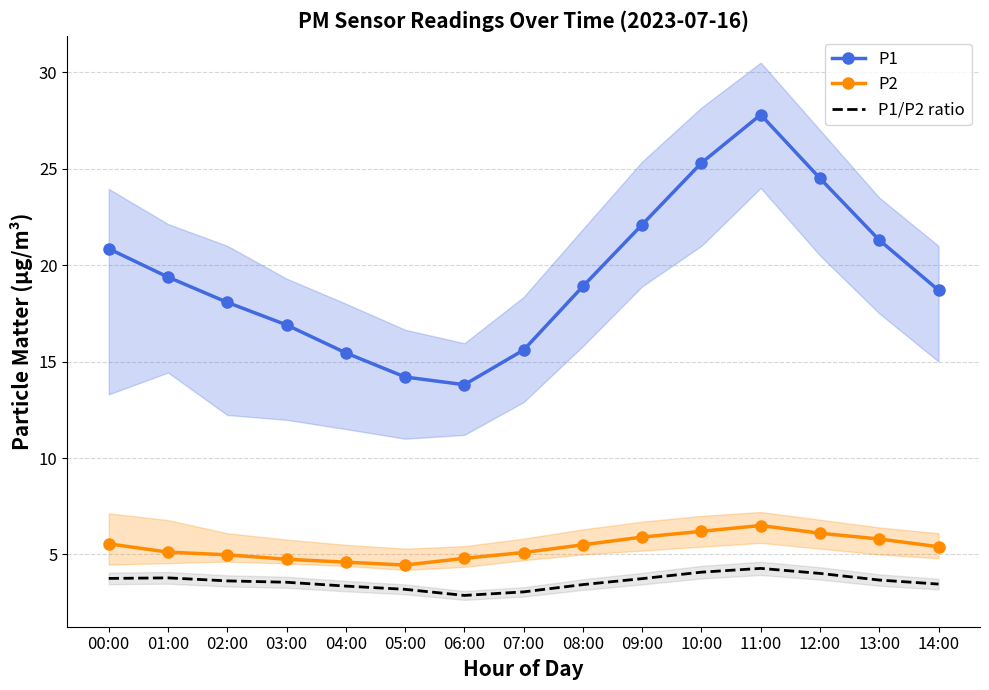

Is this an area chart (filled region under the line)?

No